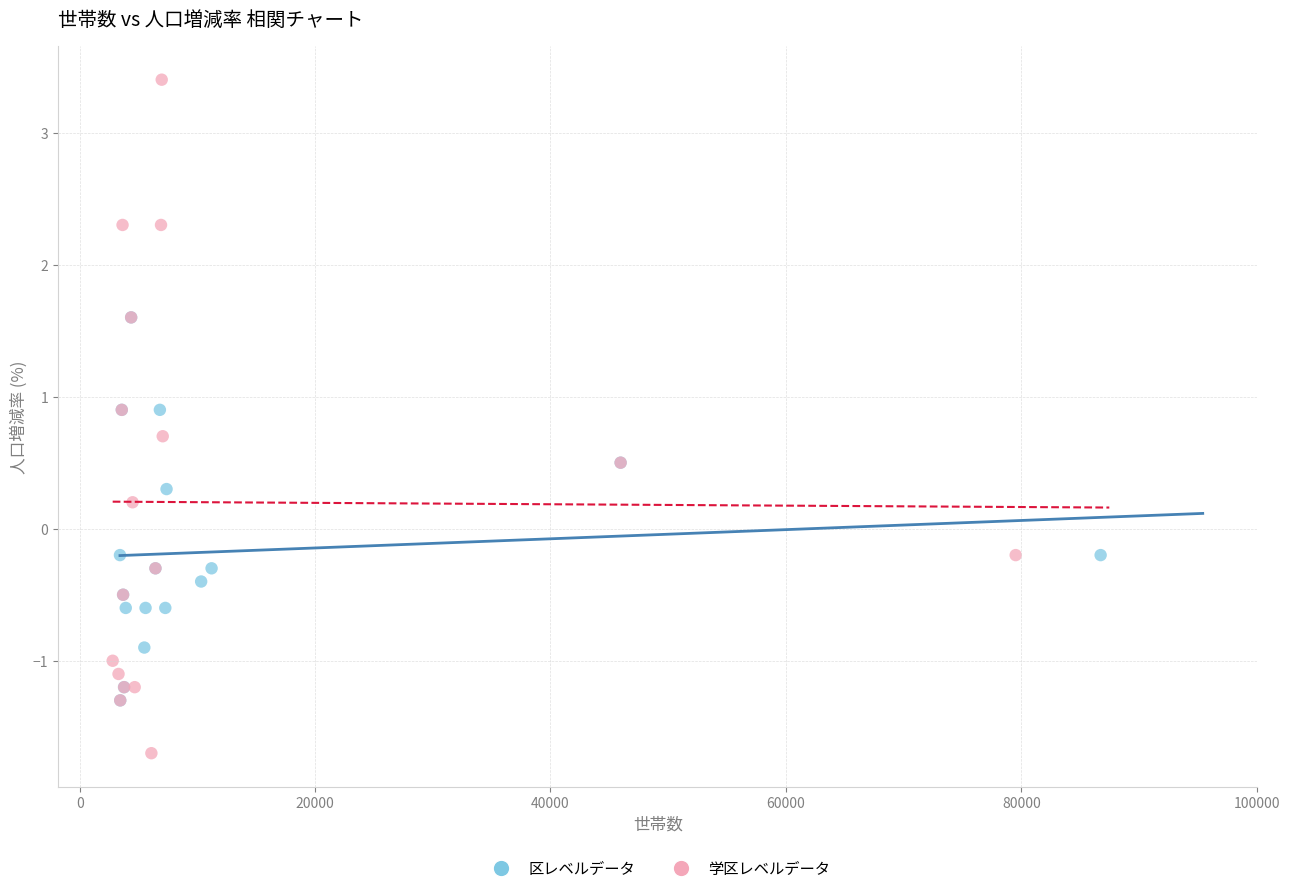

Which series reaches the minimum Y coordinate?

学区レベルデータ